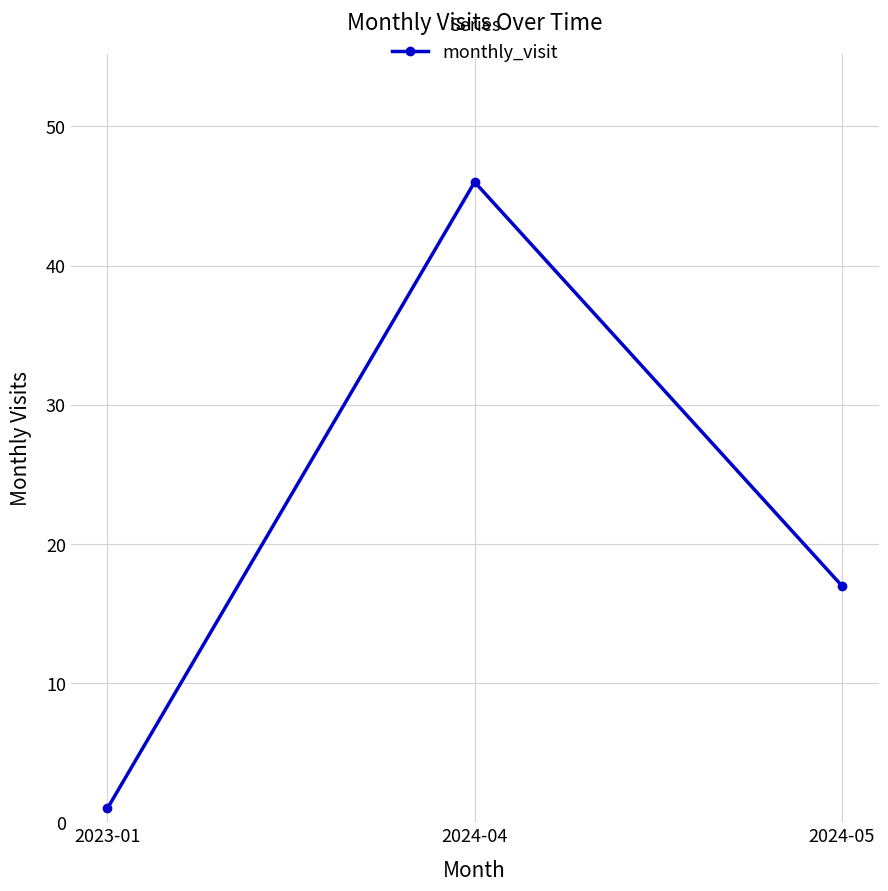

True or false: the data shows 25 at 2024-04.

False